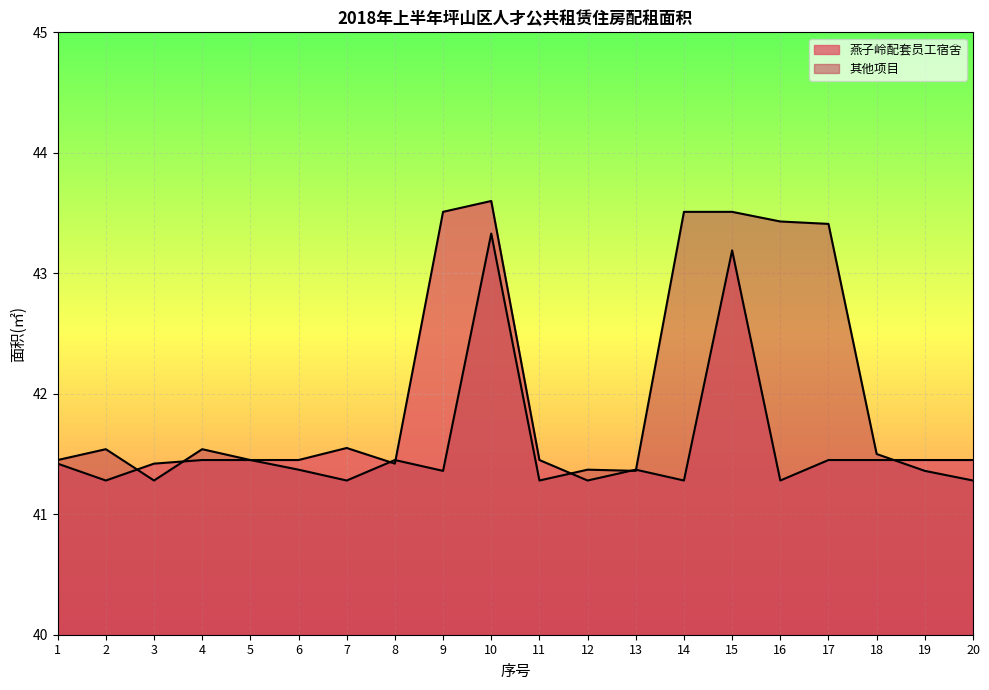

What is the approximate value of 其他项目 at 9?

41.4